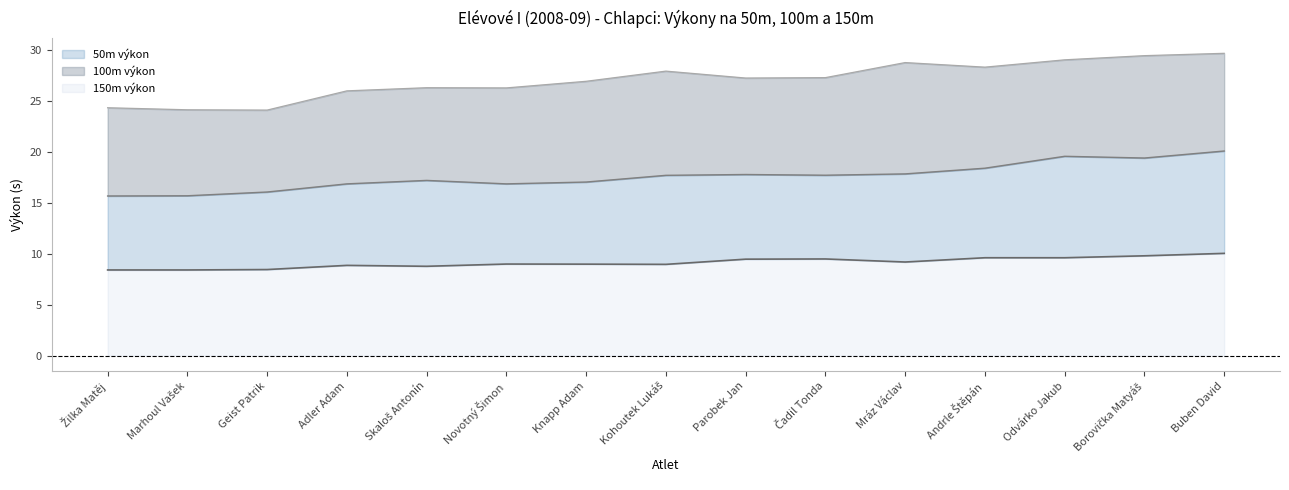

At which category does 100m výkon reach its first local peak?

Skaloš Antonín